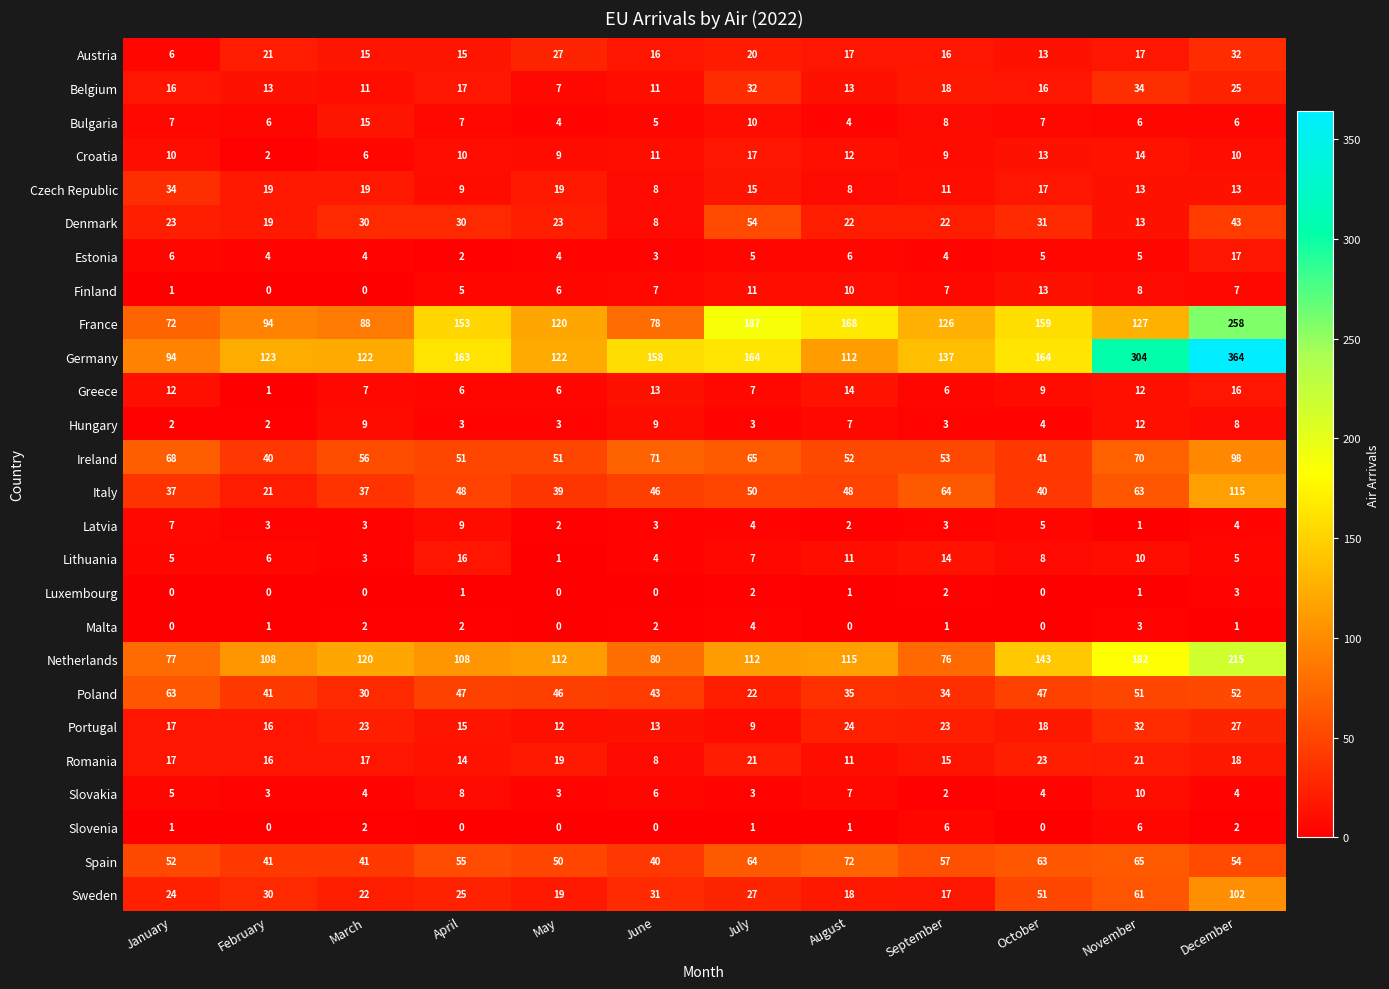

What value does the Estonia series have at December, to the nearest 10?

20